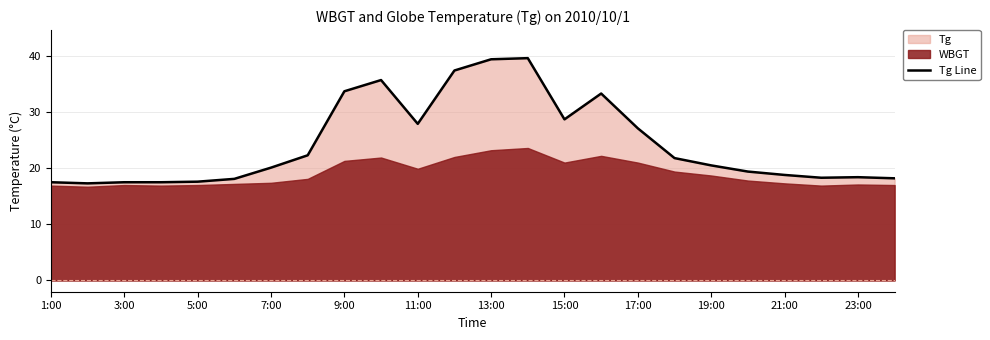

What is the maximum value for Tg Line?

39.6